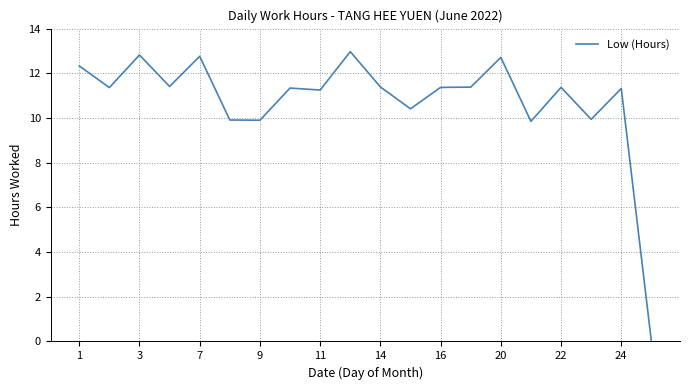

What is the maximum value shown in the chart?

13.0